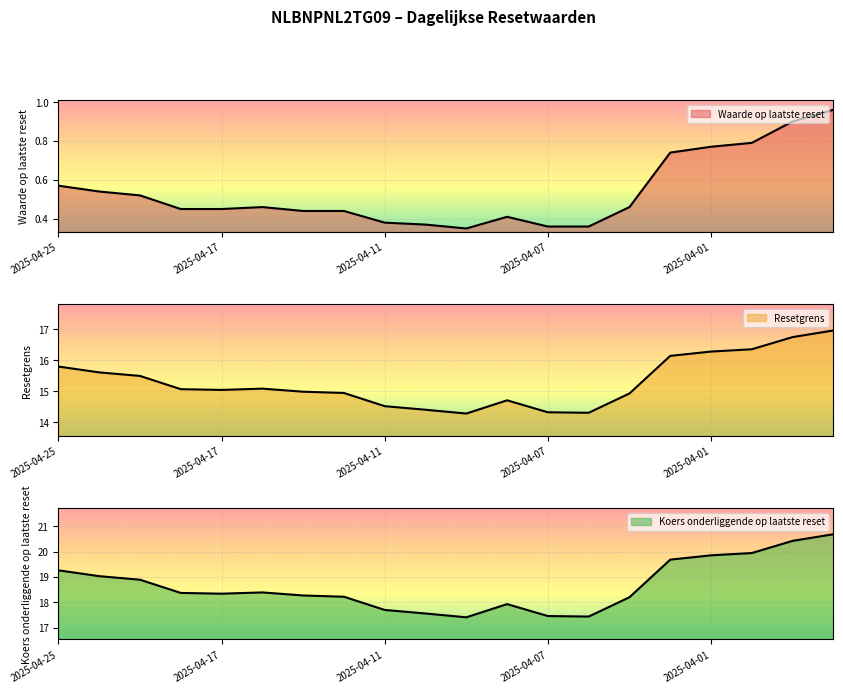

Where does the Resetgrens series first go above 15?

2025-04-25